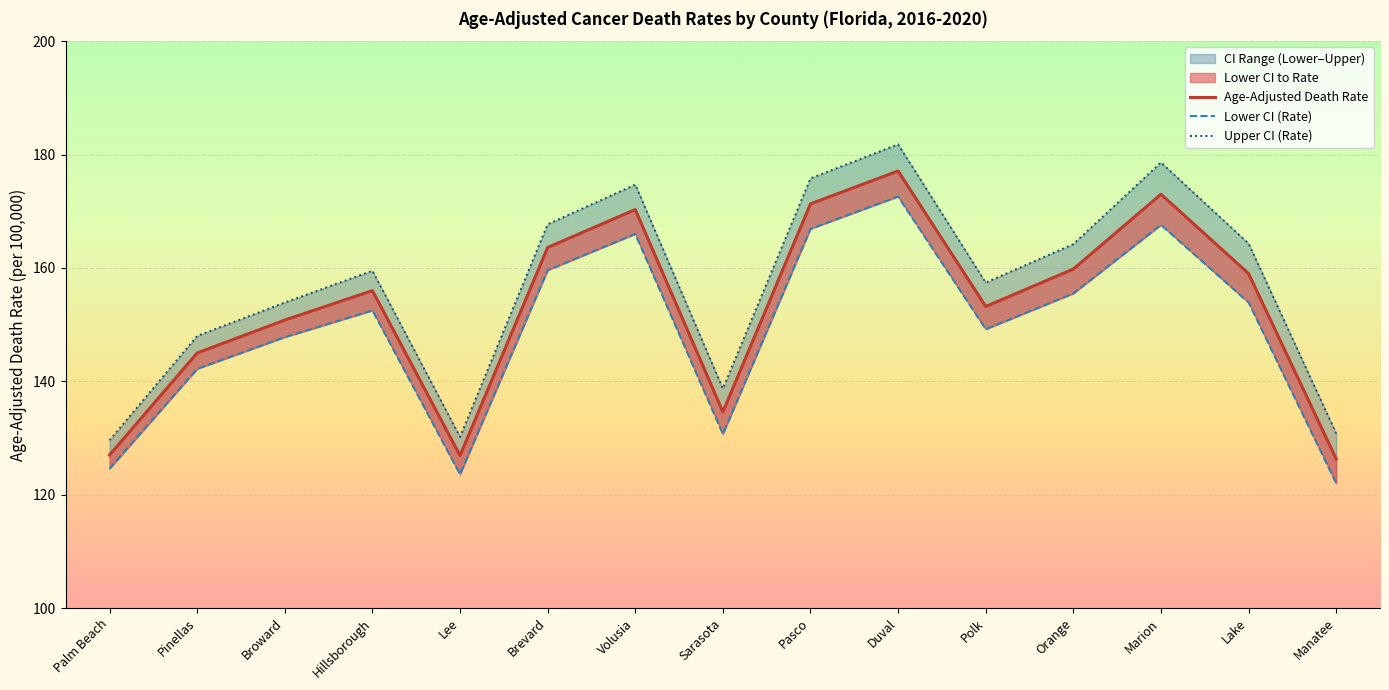

What is the total value across all series at Lake?

477.2